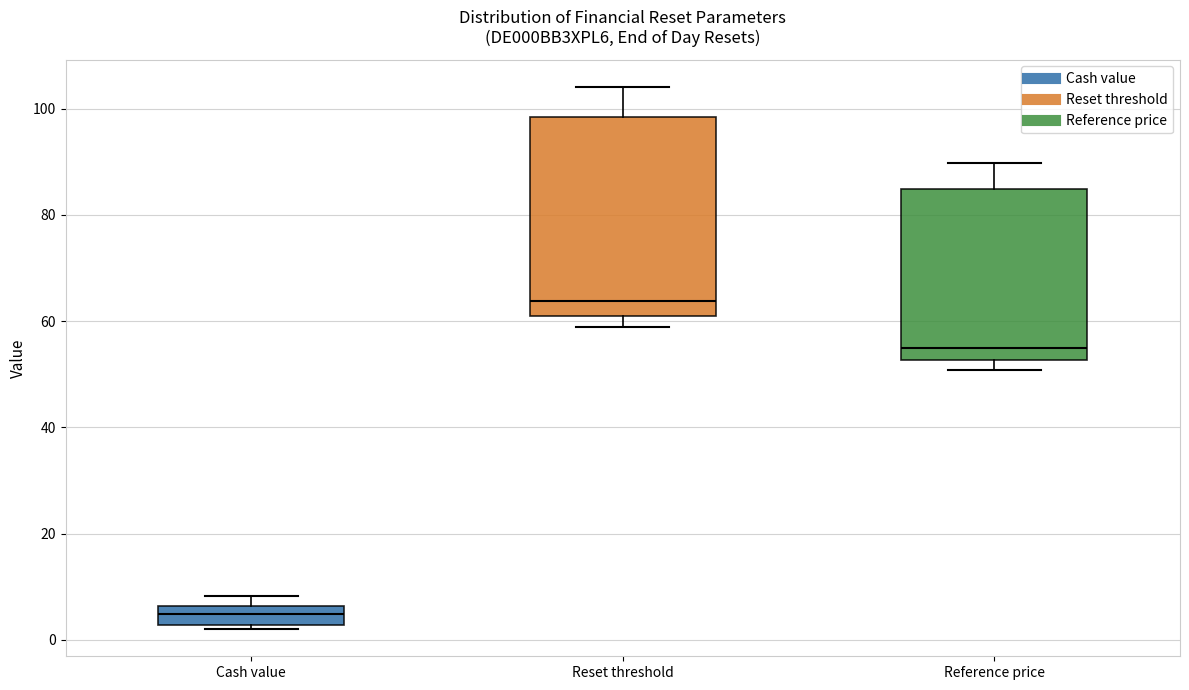

Which box is the tallest, from its lower edge to its upper edge?

Reset threshold